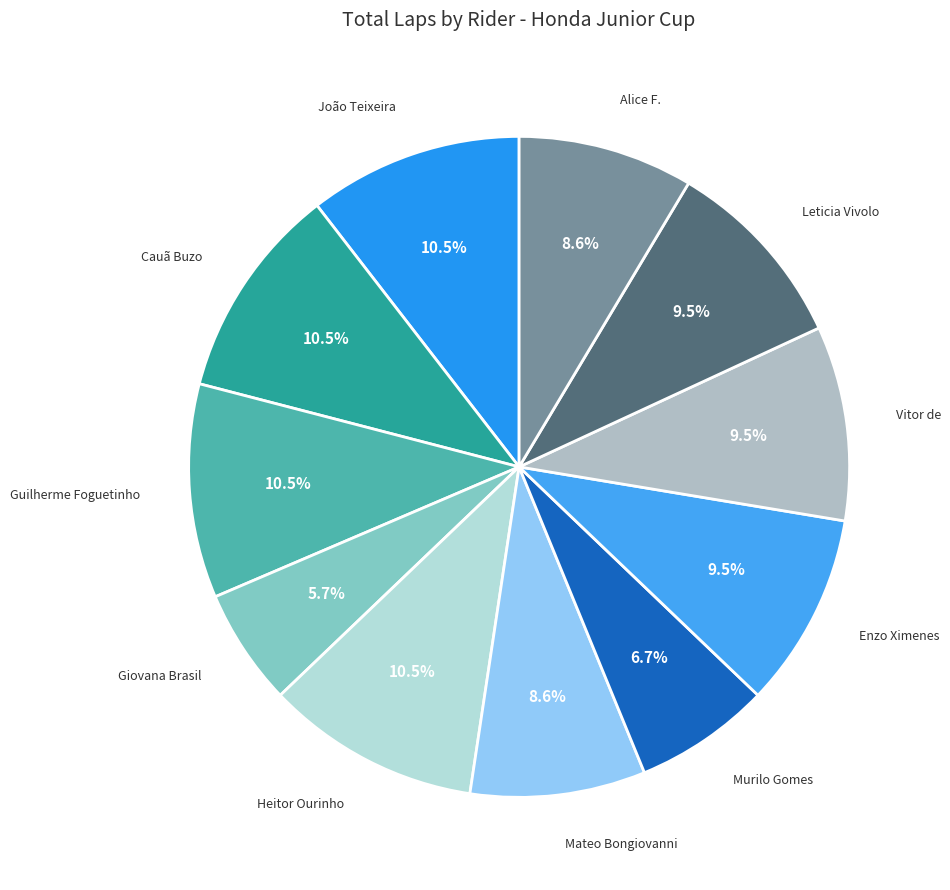

To the nearest percent, what is the difference between the largest and smallest slice percentages?

5%